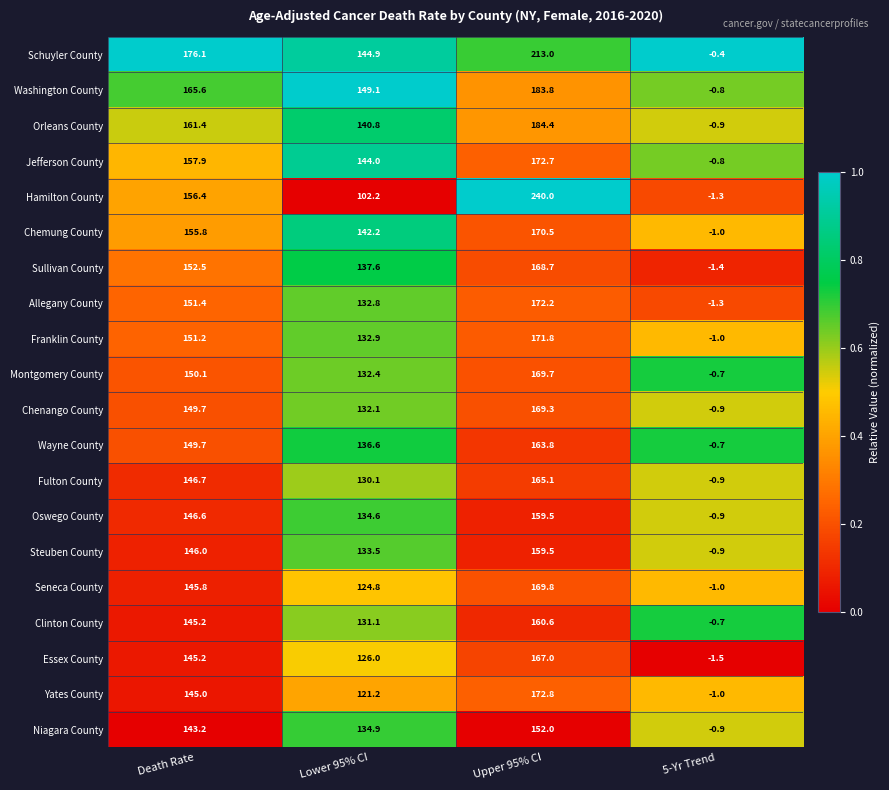

True or false: Fulton County has a value of 130.1 at Lower 95% CI.

True